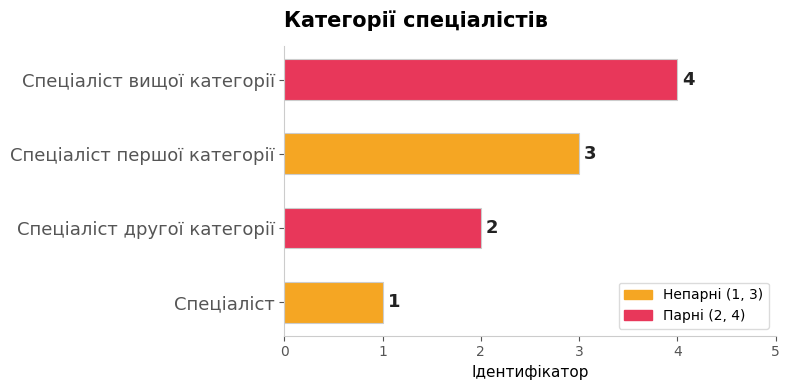

The value at Спеціаліст вищої категорії is 4. True or false?

True